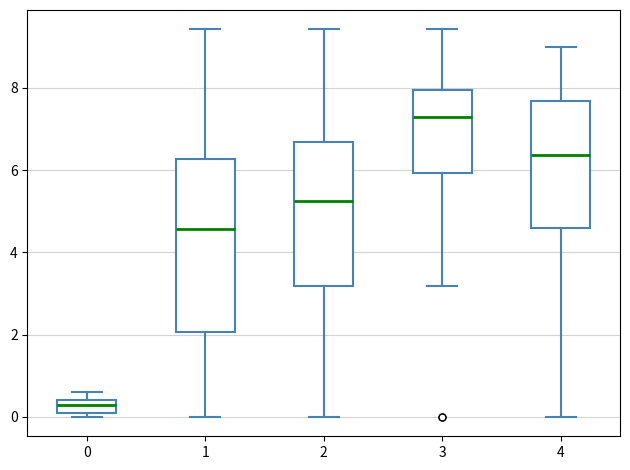

Reading left to right, read every box against the y-axis: the position of its median line, the range the box covers, and the ends of its whiskers. The values are not printed on the chart, so give them approximately, as read against the axis.

0: median 0.4 (just below the box's upper edge), box 0.2 to 0.4, whiskers 0.0 to 0.6
1: median 4.6, box 2.0 to 6.2, whiskers 0.0 to 9.4
2: median 5.2, box 3.2 to 6.6, whiskers 0.0 to 9.4
3: median 7.4, box 6.0 to 8.0, whiskers 3.2 to 9.4
4: median 6.4, box 4.6 to 7.6, whiskers 0.0 to 9.0